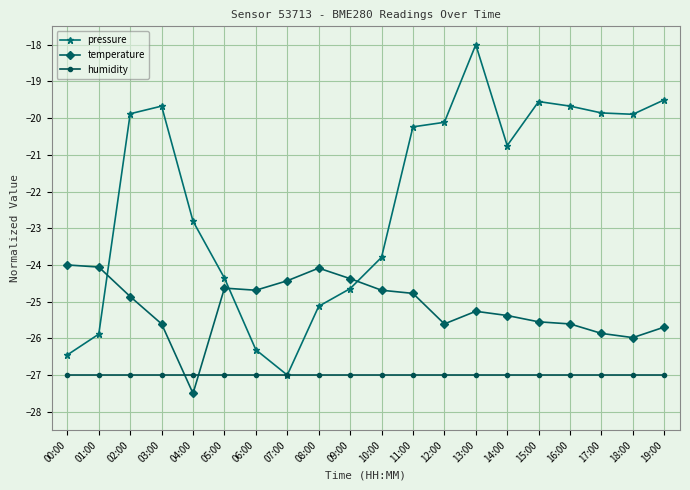

What is the minimum value for temperature?

-27.5